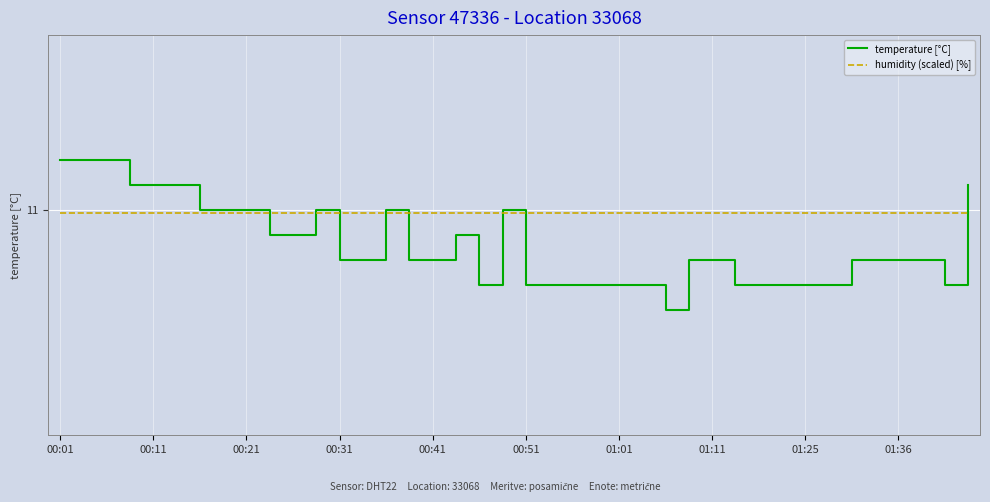

At which category is the sum across all series the highest?

00:01